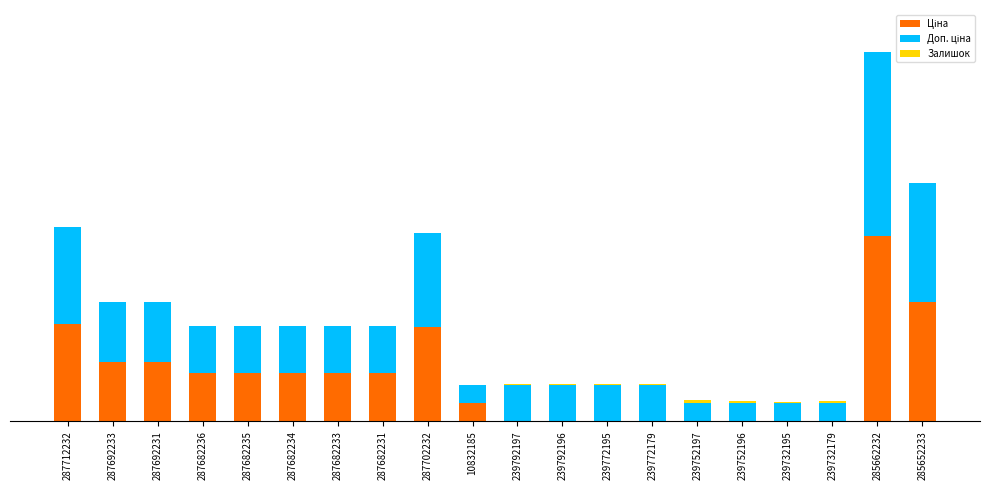

Which has a higher value, 287702232 or 239772179?

287702232